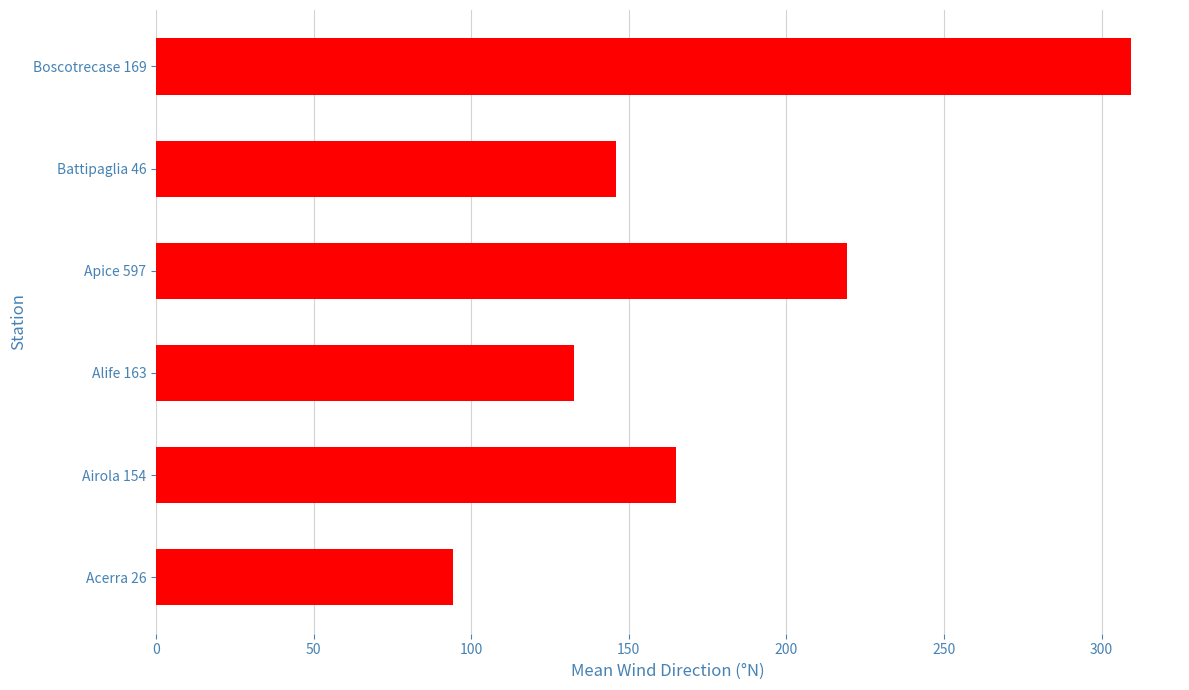

How many bars are there in total?

6